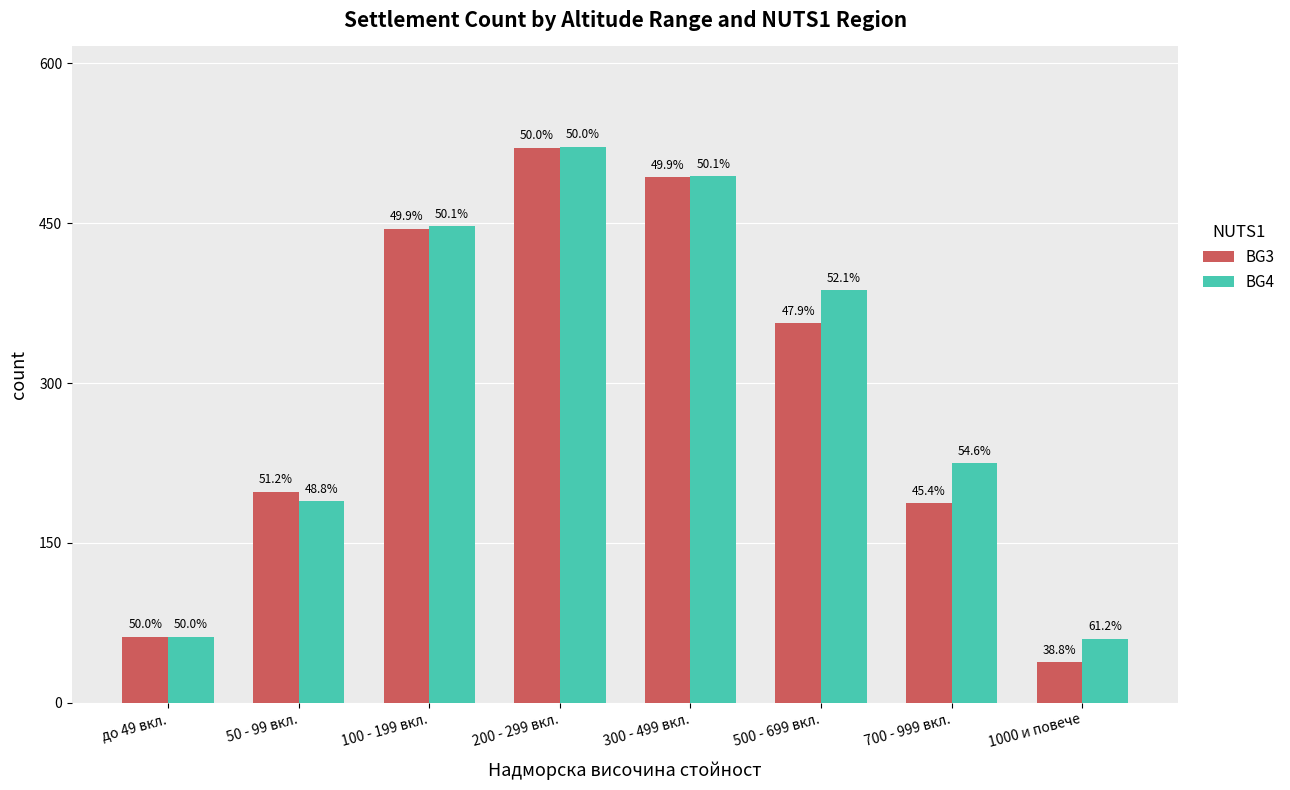

What are all the series names shown in the legend?

BG3, BG4